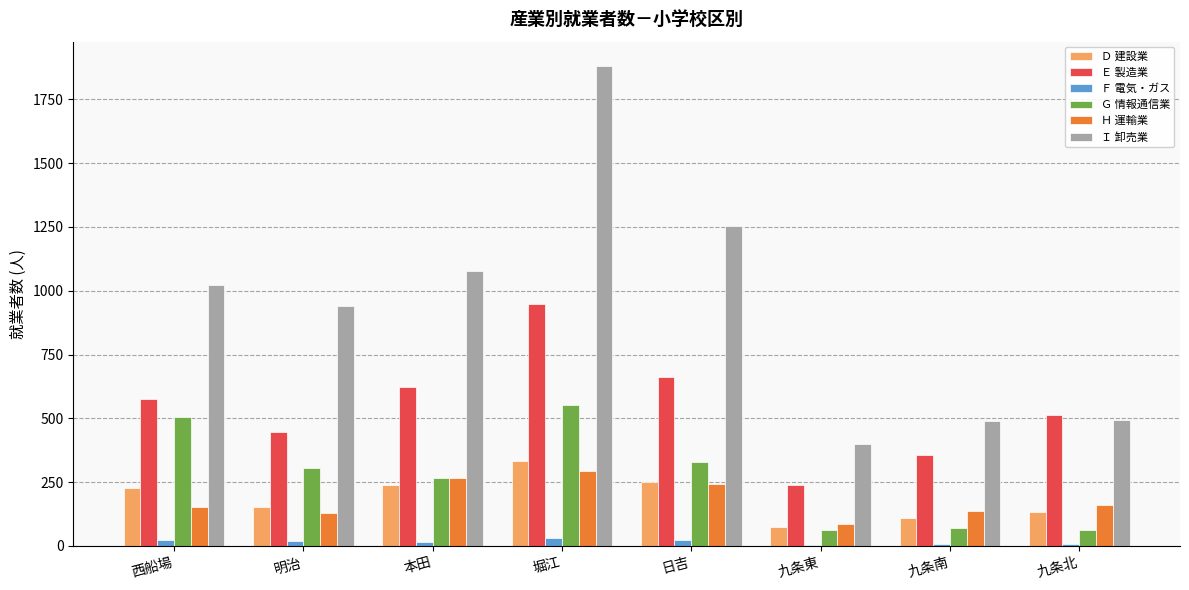

What is the sum of all Ｉ 卸売業 values?

7564